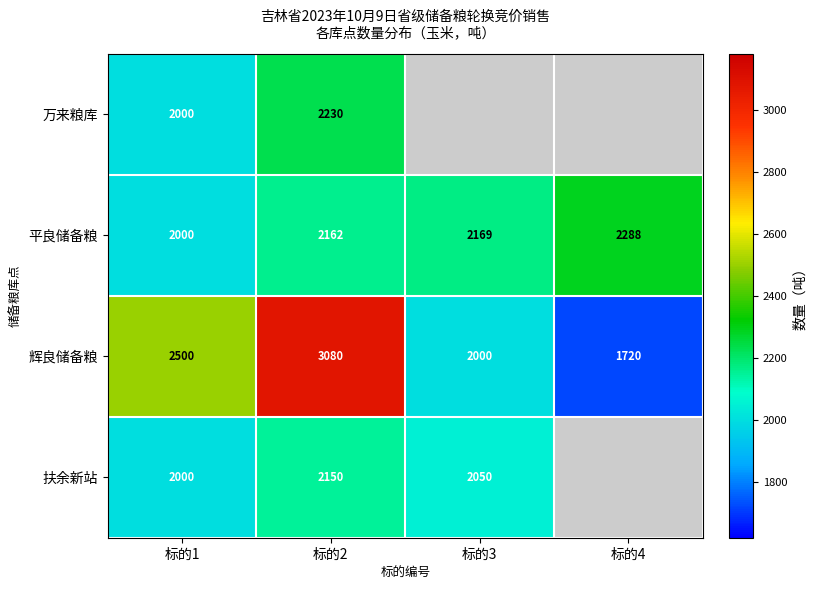

What value does the 平良储备粮 series have at 标的1, to the nearest 5?

2000